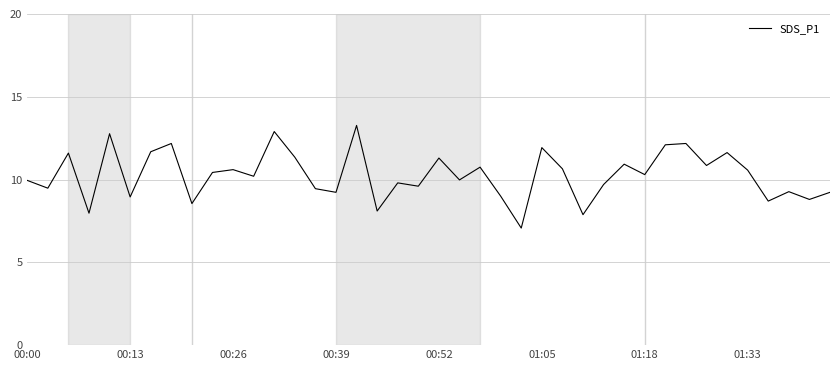

What is the smallest value displayed?

7.1